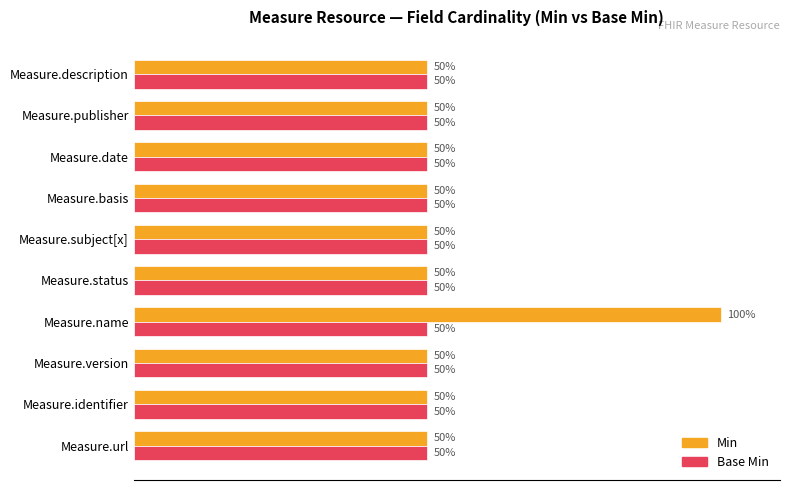

Which series has the largest total across all categories?

Min